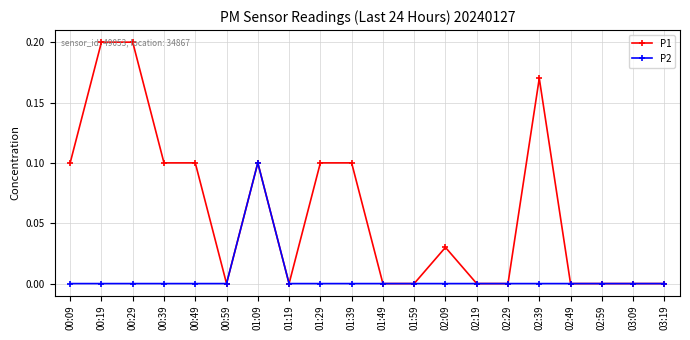

What is the sum of all P2 values?

0.1